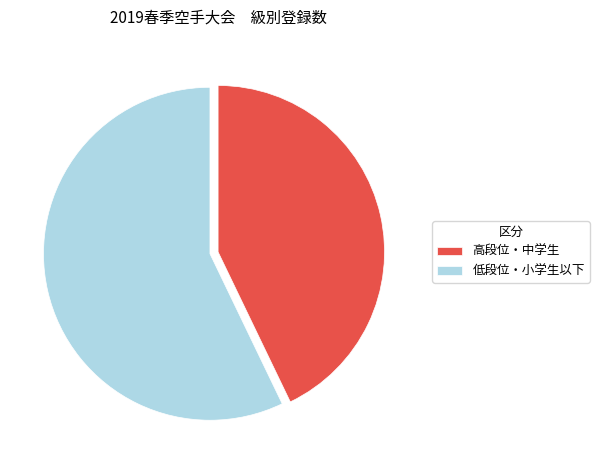

Is it true that 低段位・小学生以下 is 57% of the pie?

True